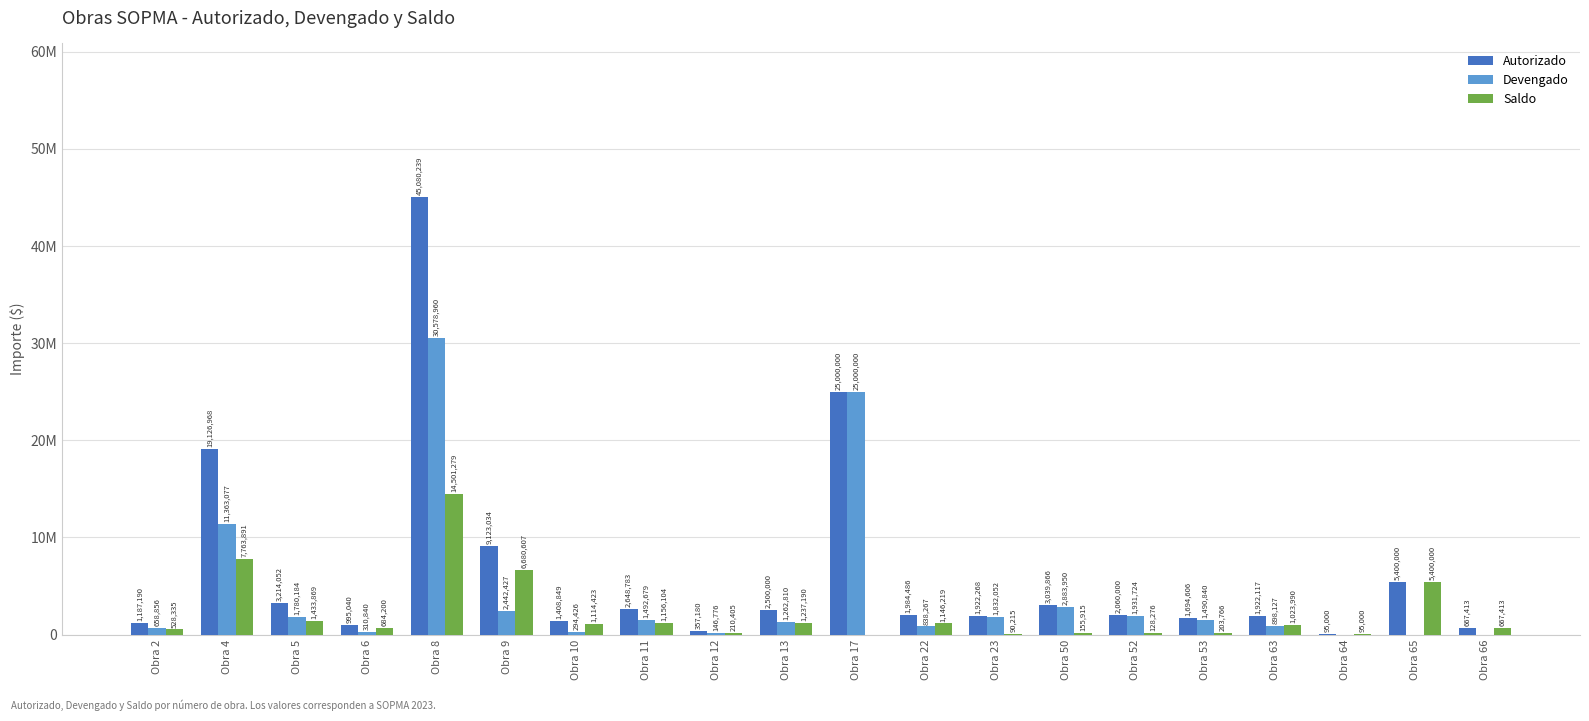

Are the bars horizontal?

No